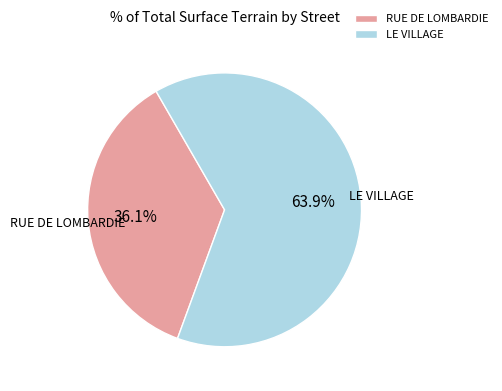

Which category accounts for the majority?

LE VILLAGE